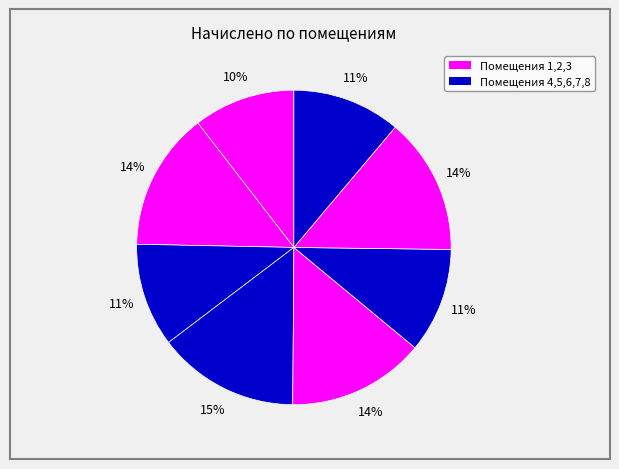

How many segments does this pie chart have?

8